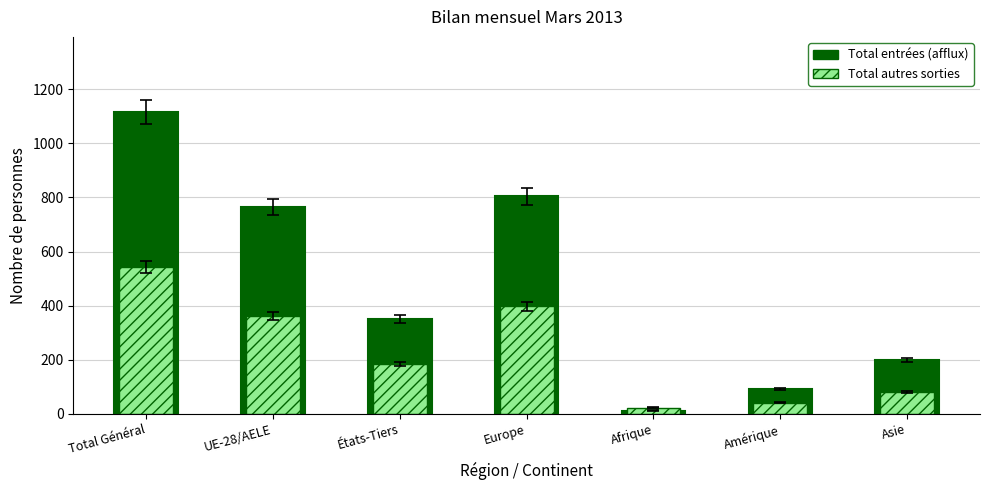

What is the label of the 4th bar from the left?

Europe